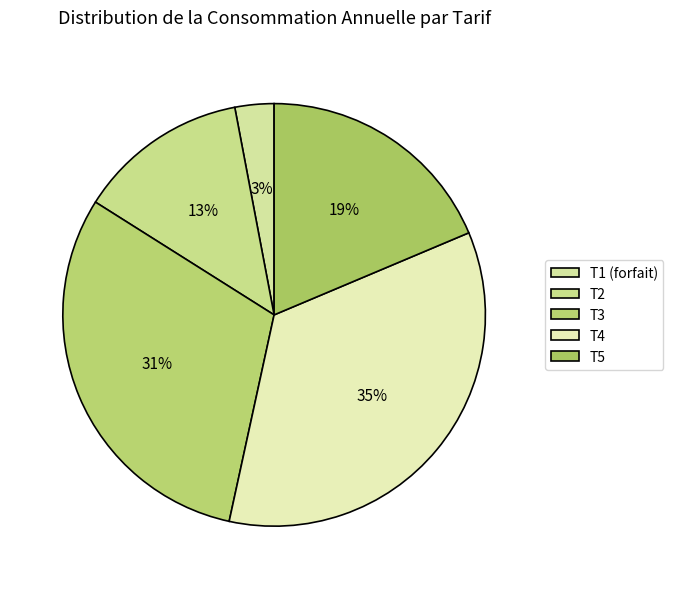

What percentage is NOT represented by T4?

65.2%